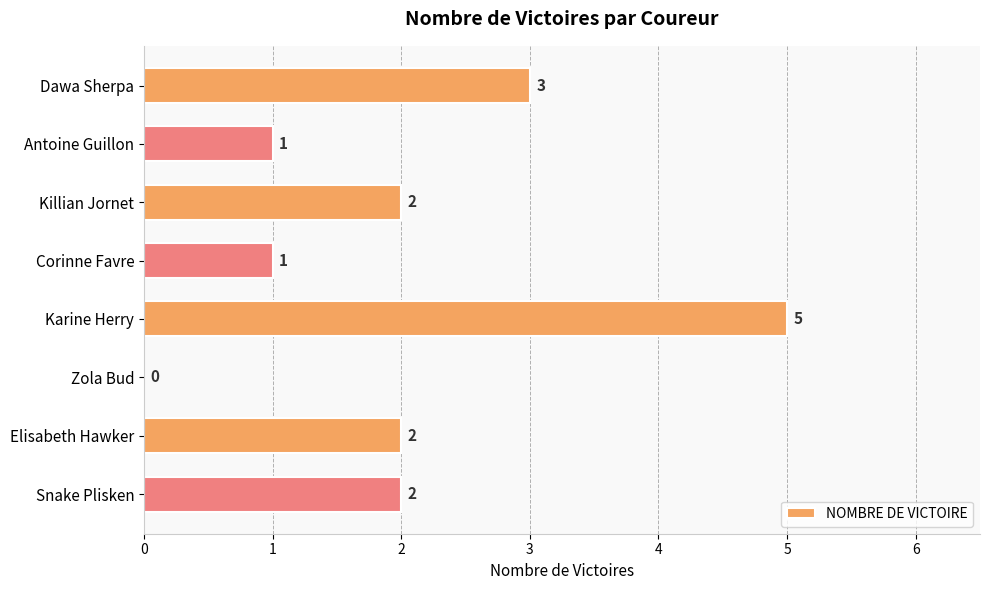

Which category has the highest value across all series?

Karine Herry